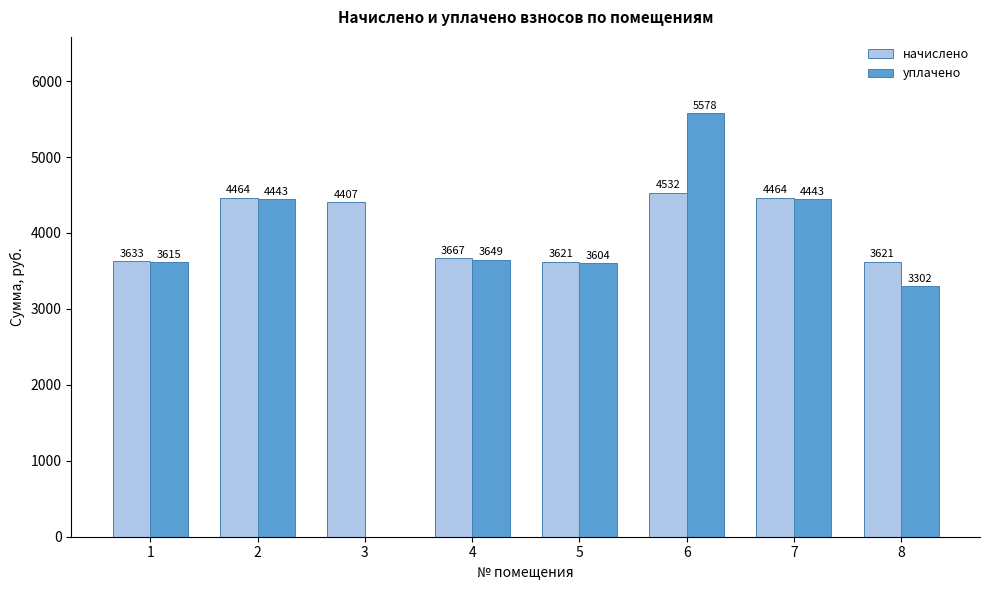

Which series has the widest spread of values?

уплачено